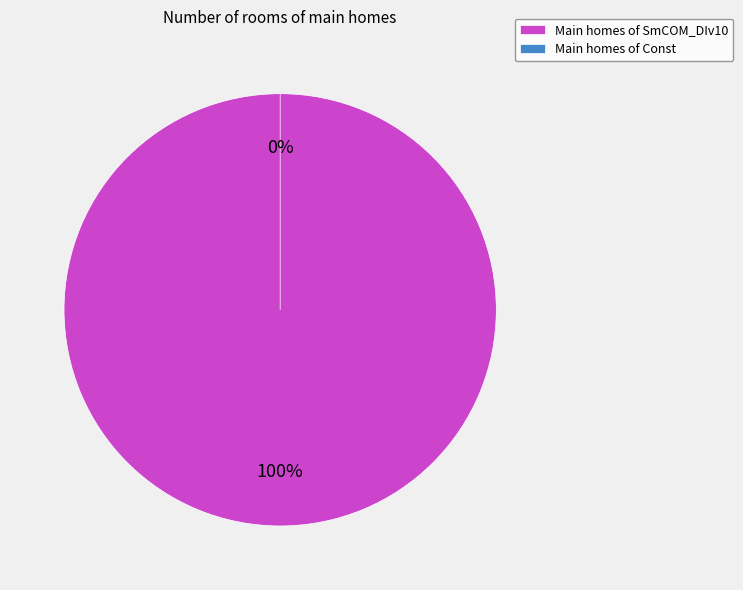

What is the smallest slice in the pie chart?

Const